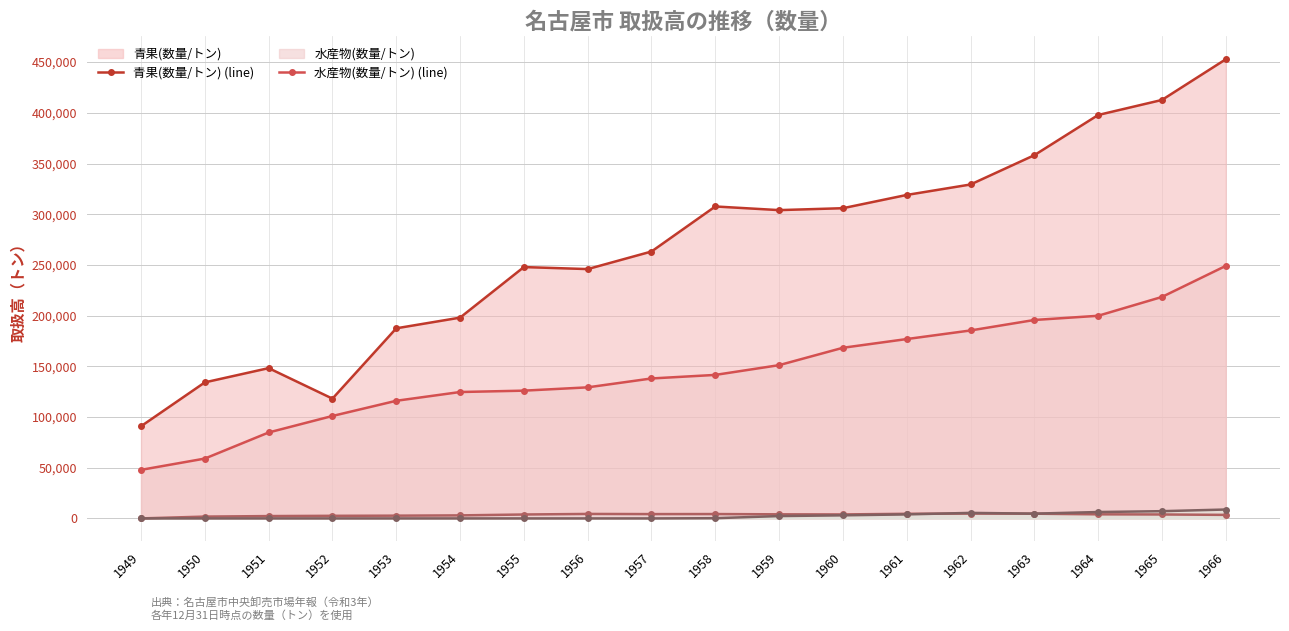

Between 1949 and 1950, which series saw the biggest shift?

青果(数量/トン) (line)